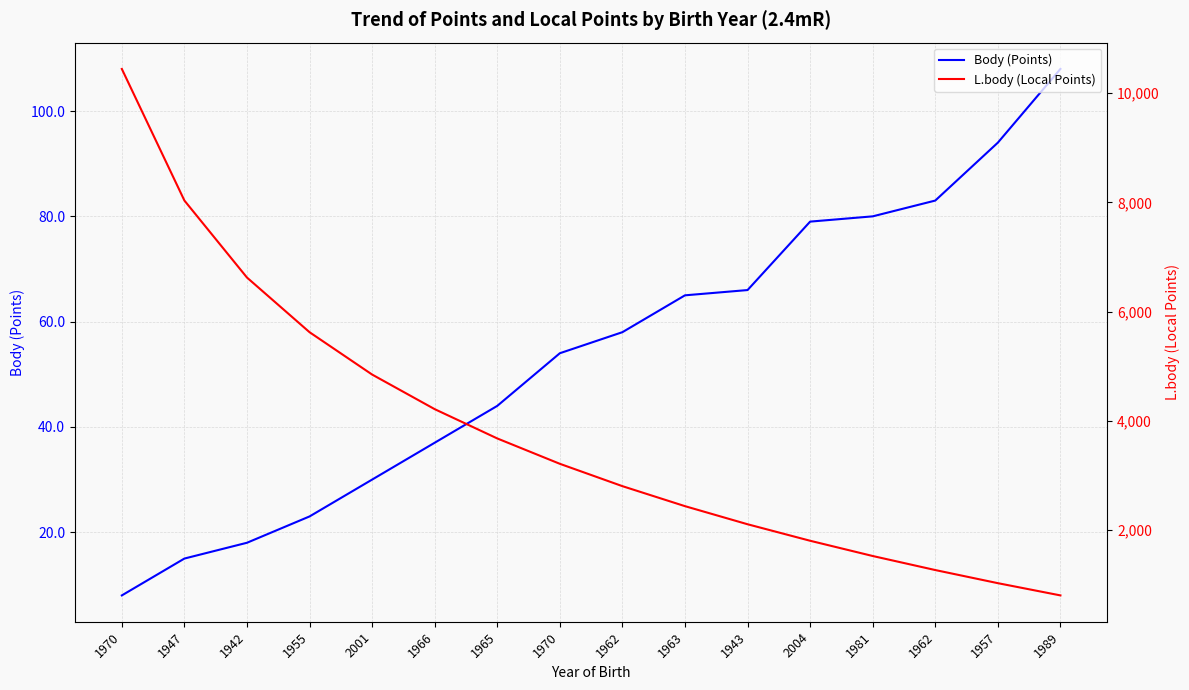

What is the value of the L.body (Local Points) point at the 6th from the left?

4216